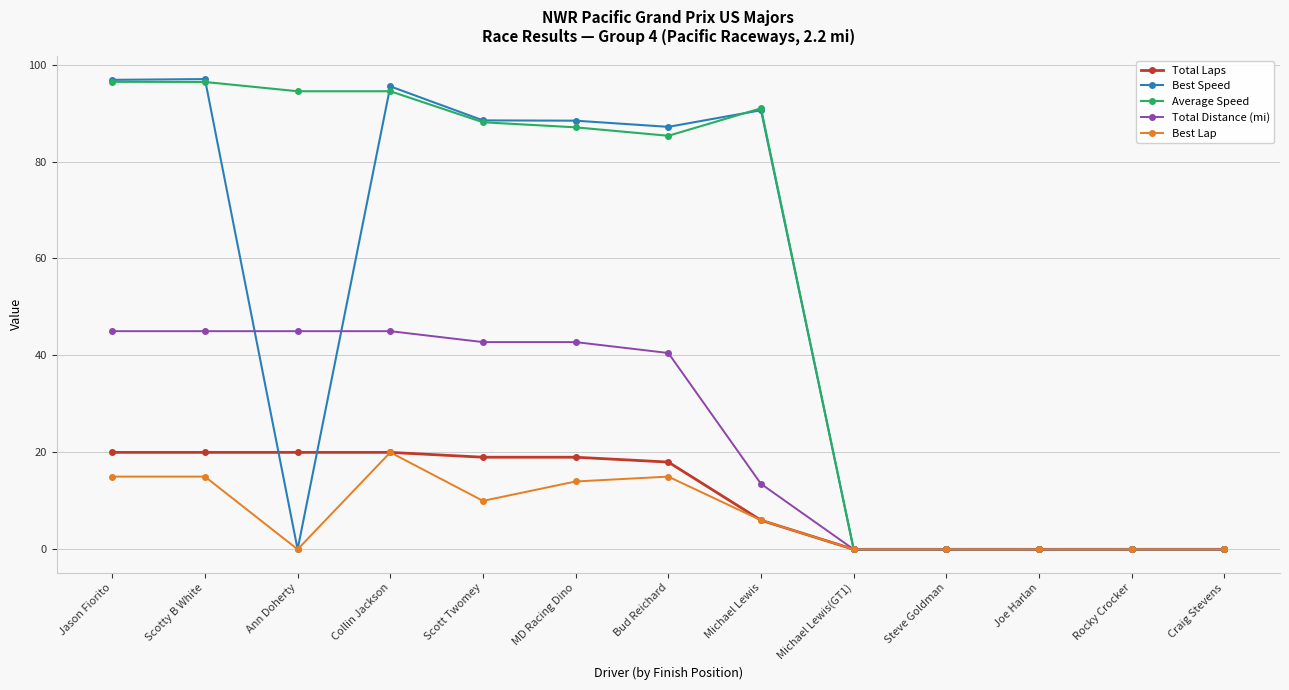

What is the sum of the Total Distance (mi) values at Scott Twomey and Ann Doherty?

87.8